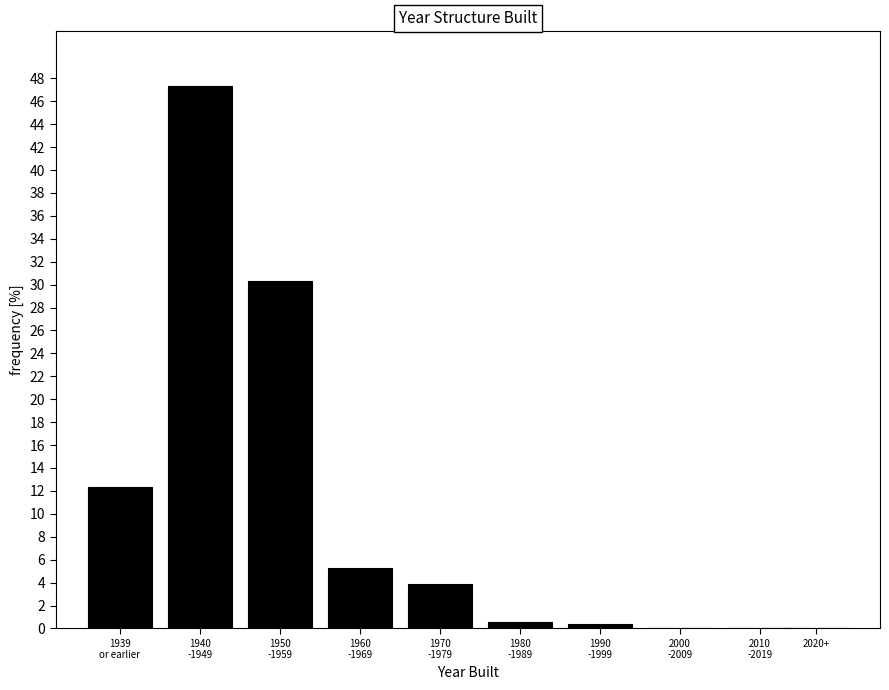

What is the greatest value displayed?

47.4